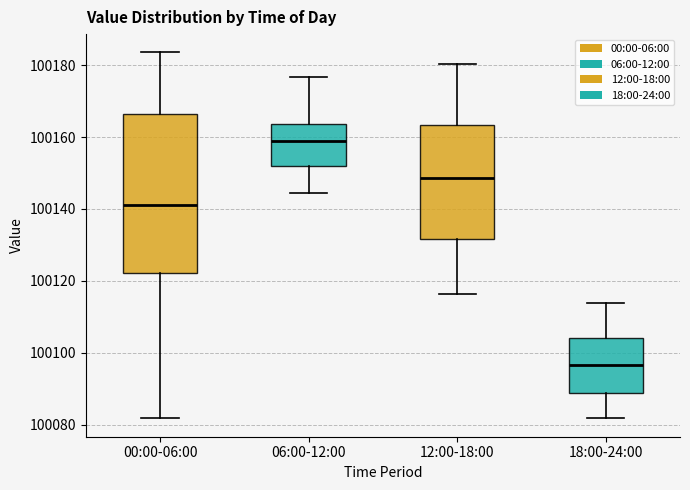

Which box is the tallest, from its lower edge to its upper edge?

00:00-06:00